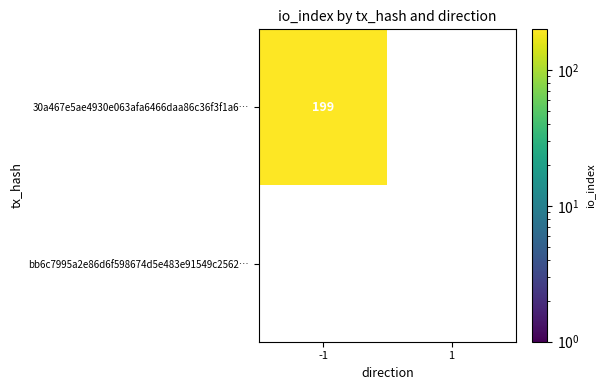

Which category has the highest value in the bb6c7995a2e86d6f598674d5e483e91549c2562 series?

-1